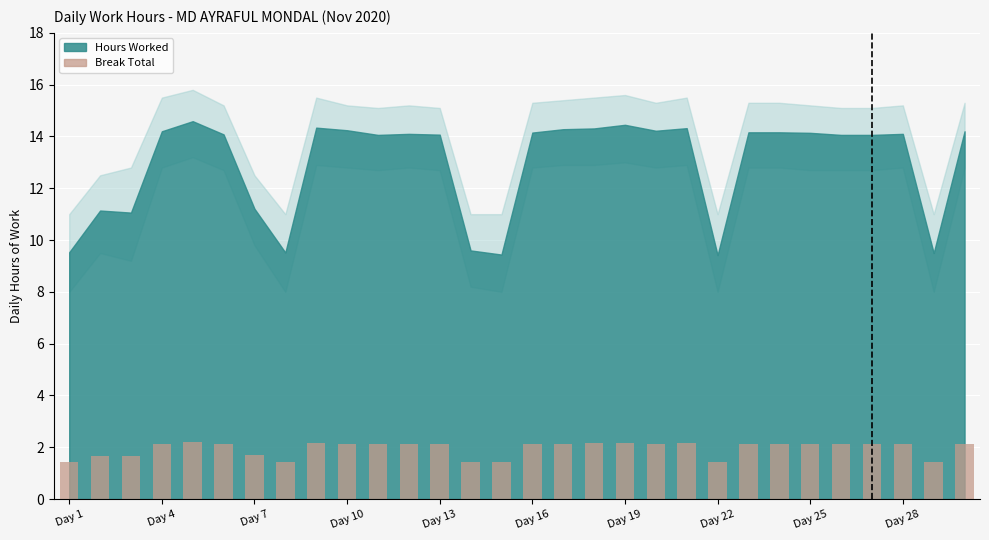

What is the average value?

1.9